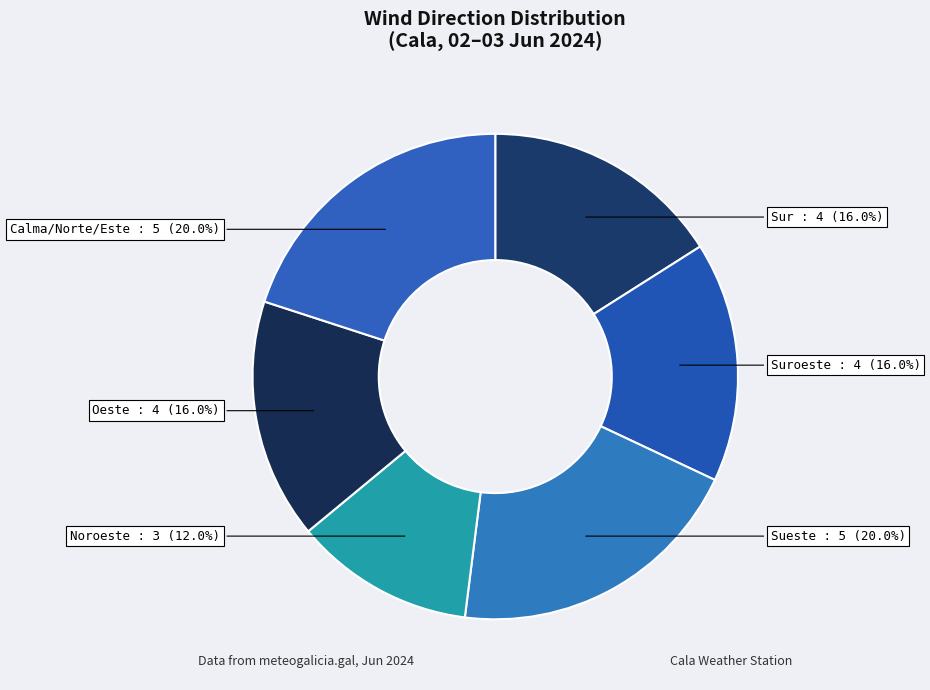

Do Noroeste and Suroeste together represent more than half of the pie?

No